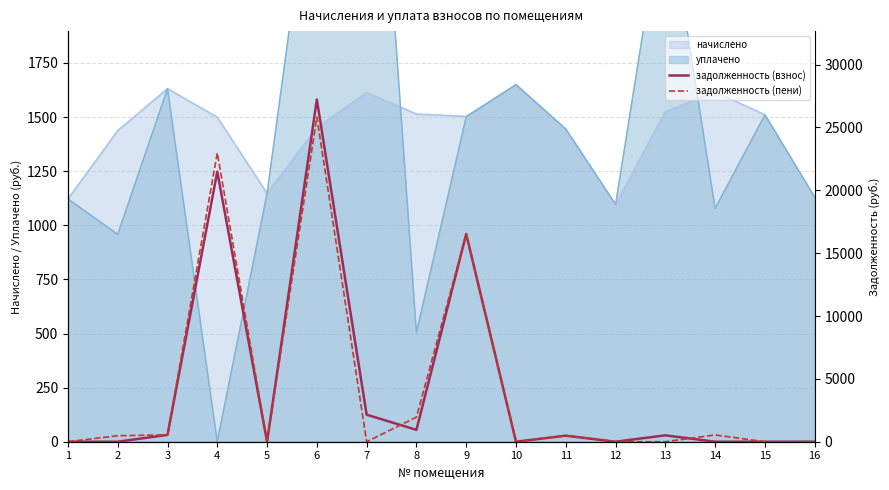

The value of начислено at 6 is 1451.7. True or false?

True